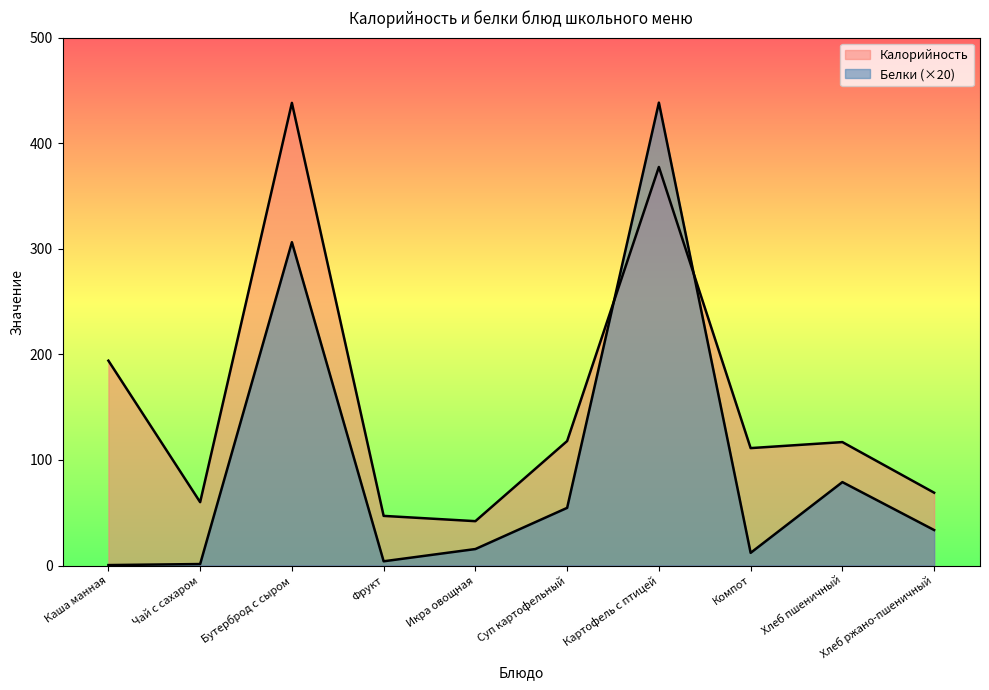

Which label corresponds to the smallest value in the chart?

Каша манная